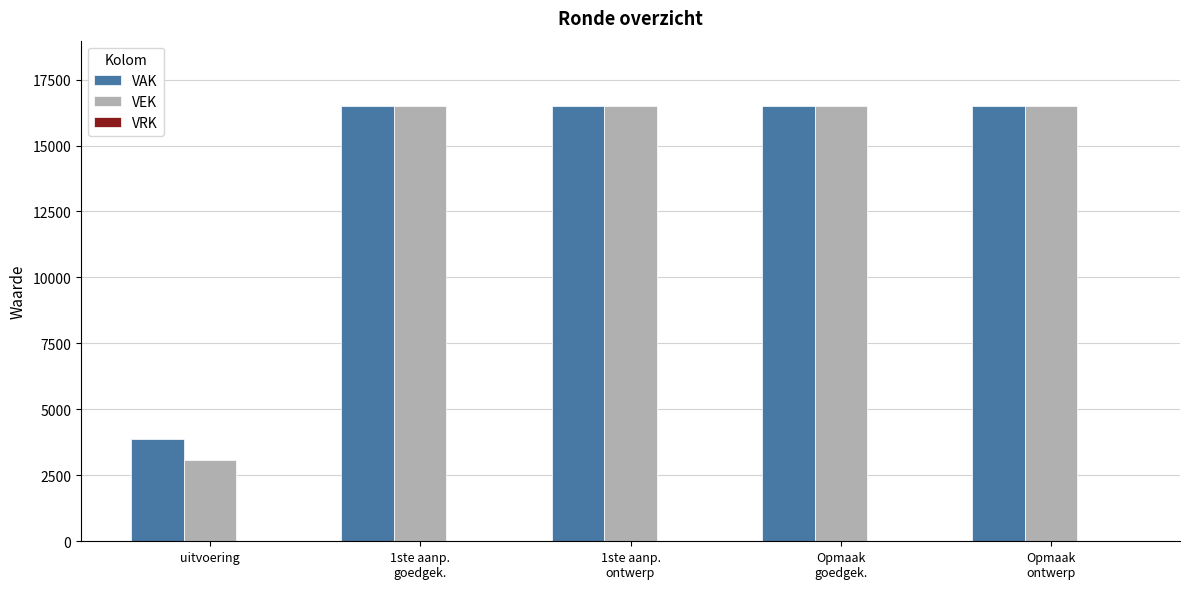

What is the minimum value shown in the chart?

3071